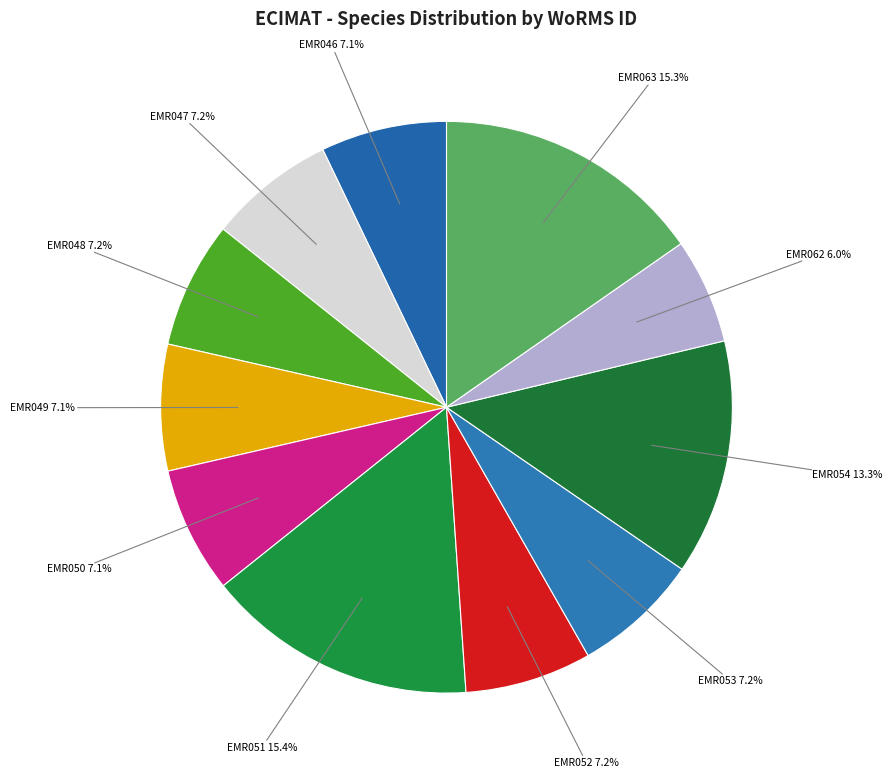

Count the number of slices in the pie.

11